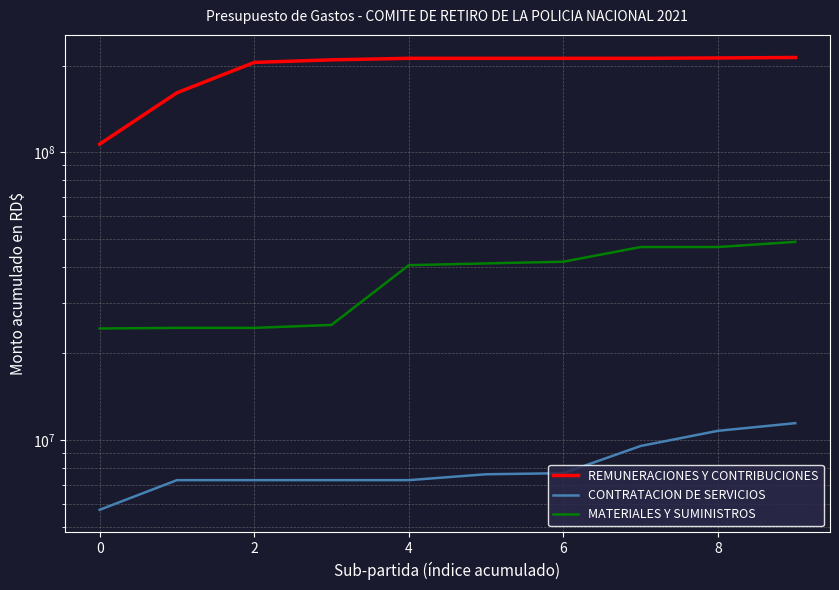

What is the sum of the REMUNERACIONES Y CONTRIBUCIONES values at 7 and 8?

424530525.9